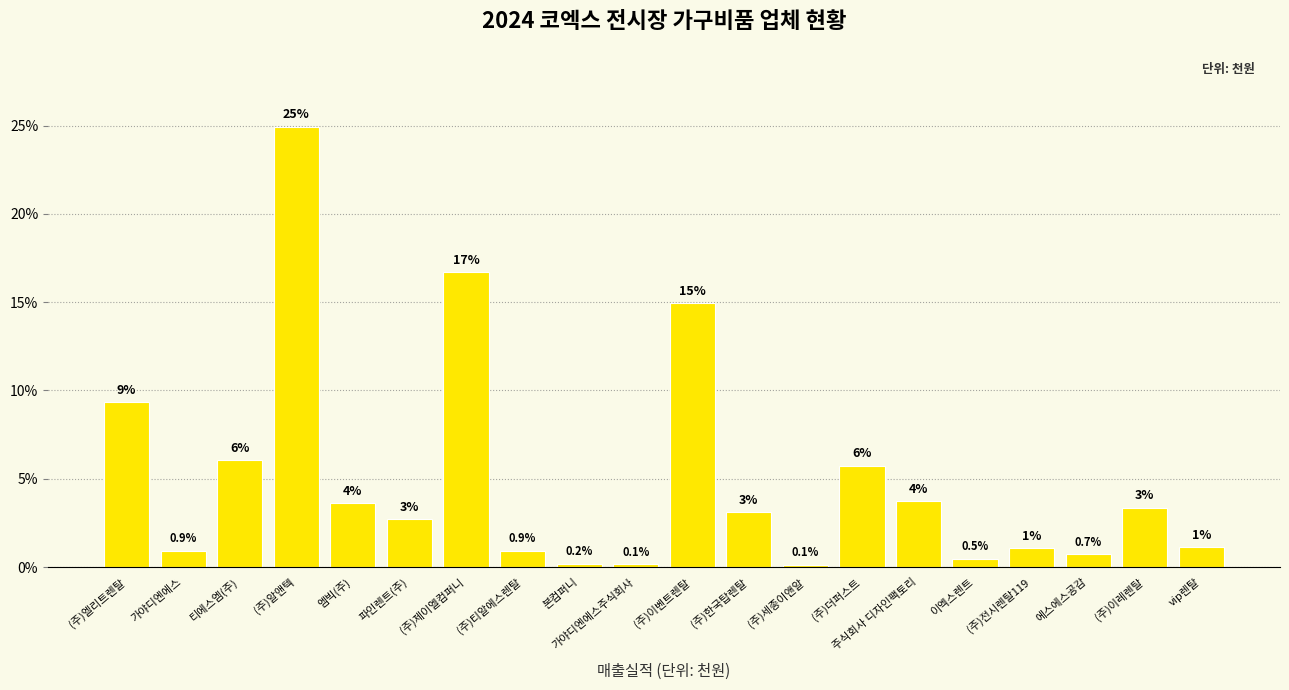

Are the bars horizontal?

No